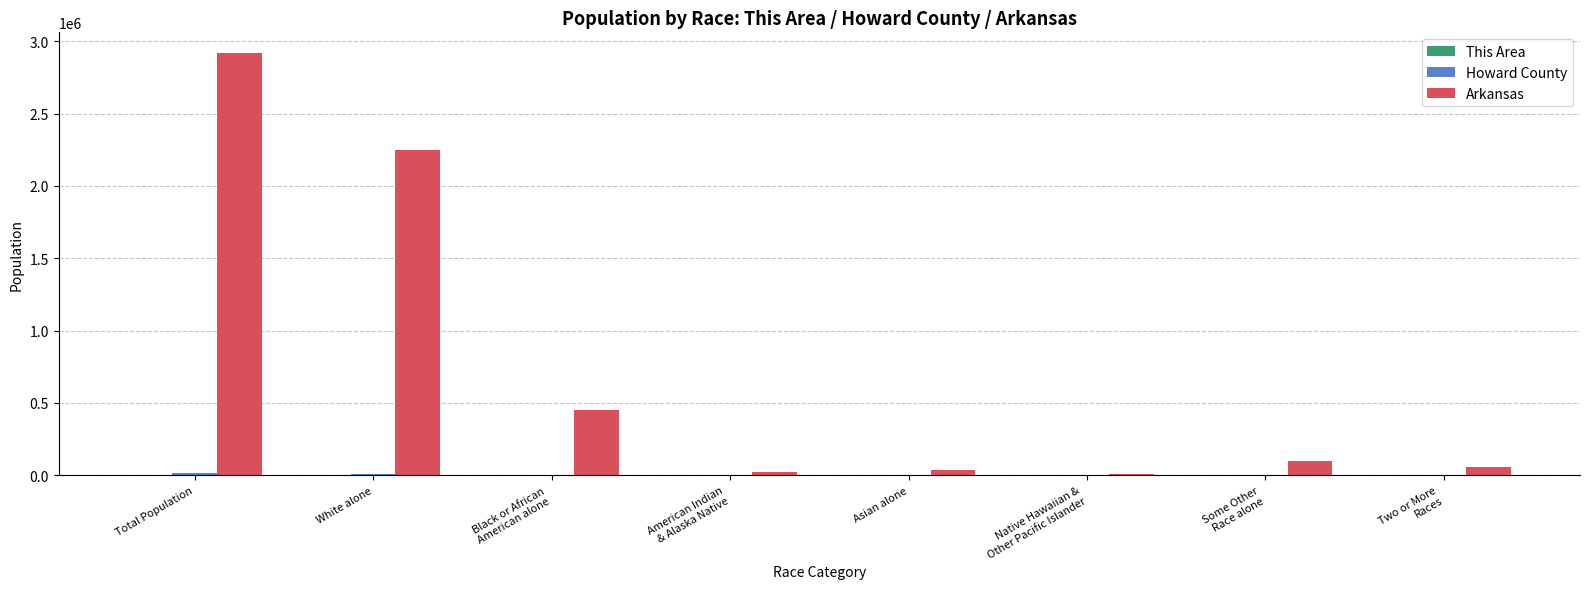

At which category is the sum across all series the highest?

Total Population